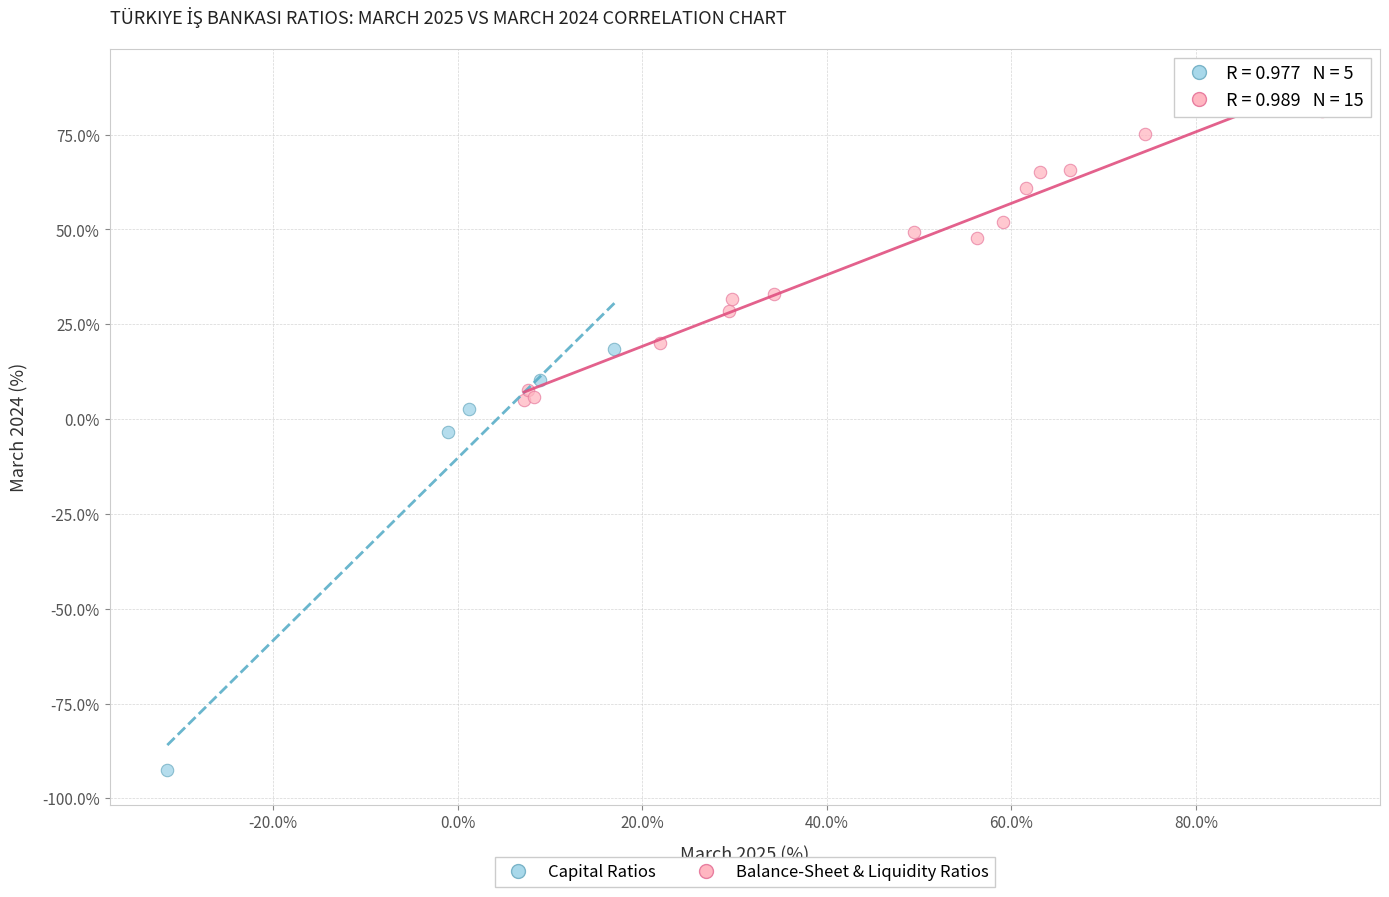

Which series reaches the maximum Y coordinate?

Balance-Sheet & Liquidity Ratios